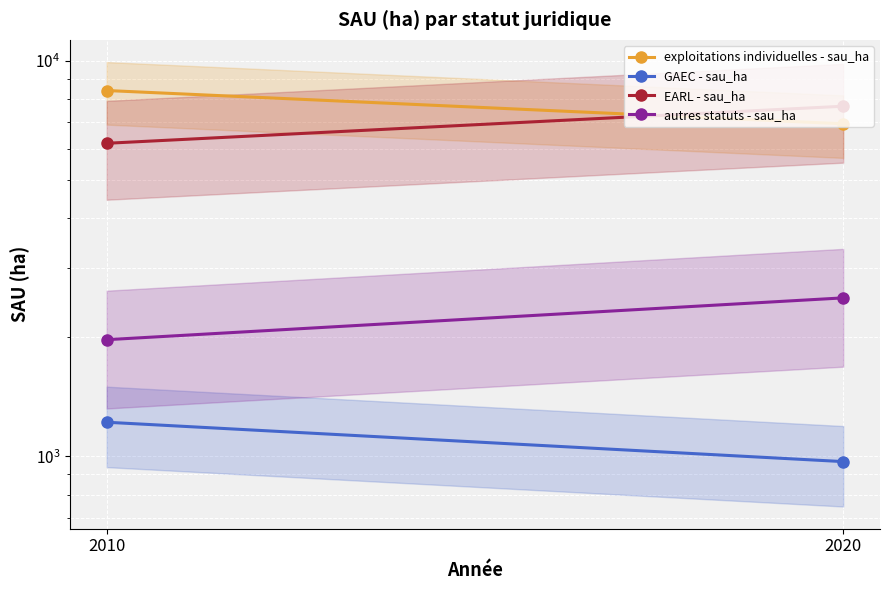

Between 2010 and 2020, which is larger?

2010